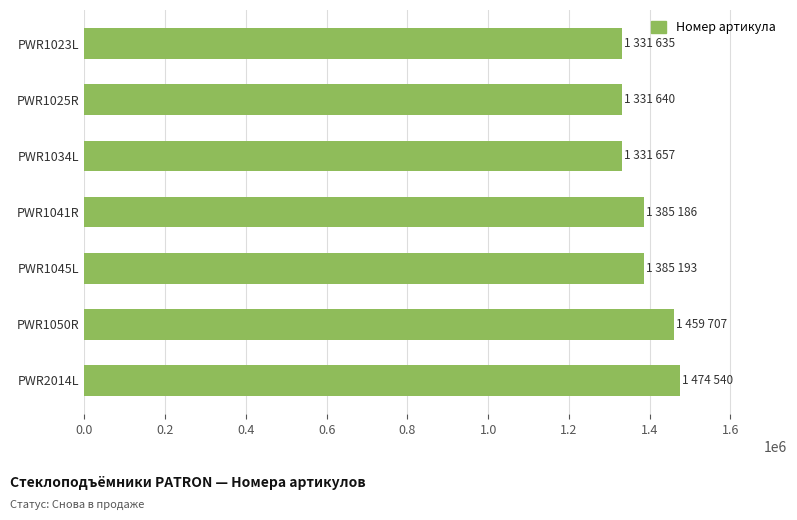

What is the sum of the values at PWR1041R and PWR1023L?

2716821